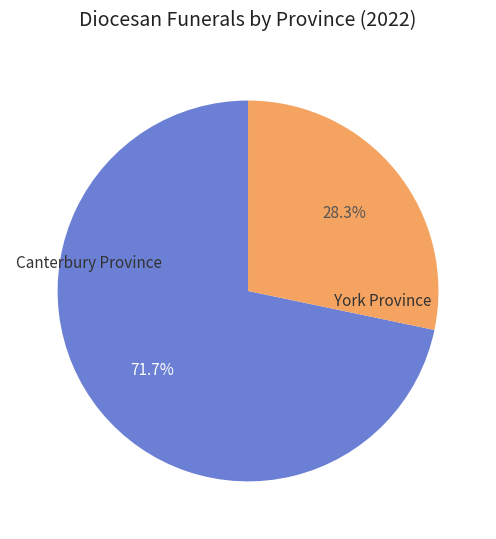

How many slices are in this pie chart?

2